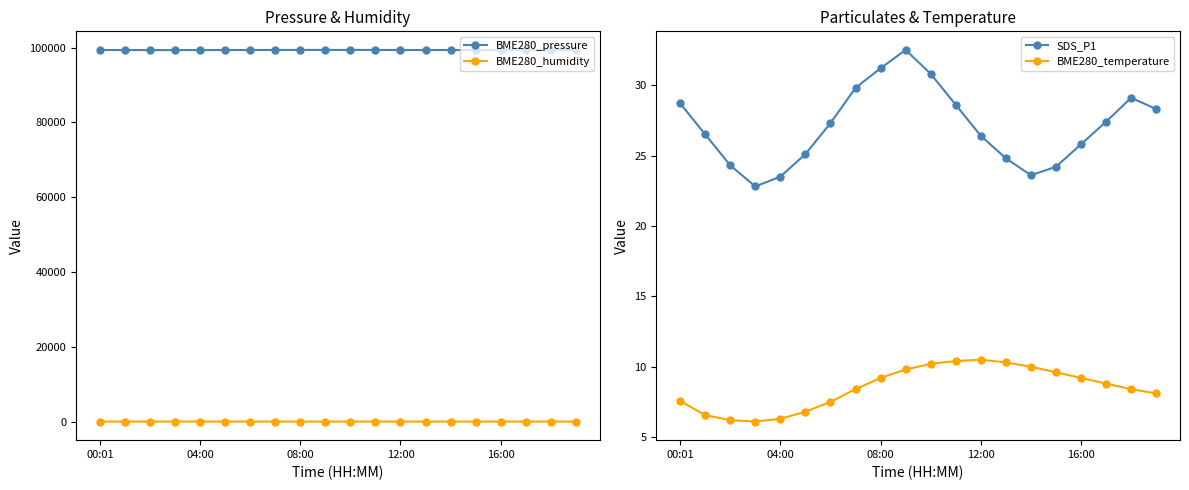

What position from the left is 18?

19